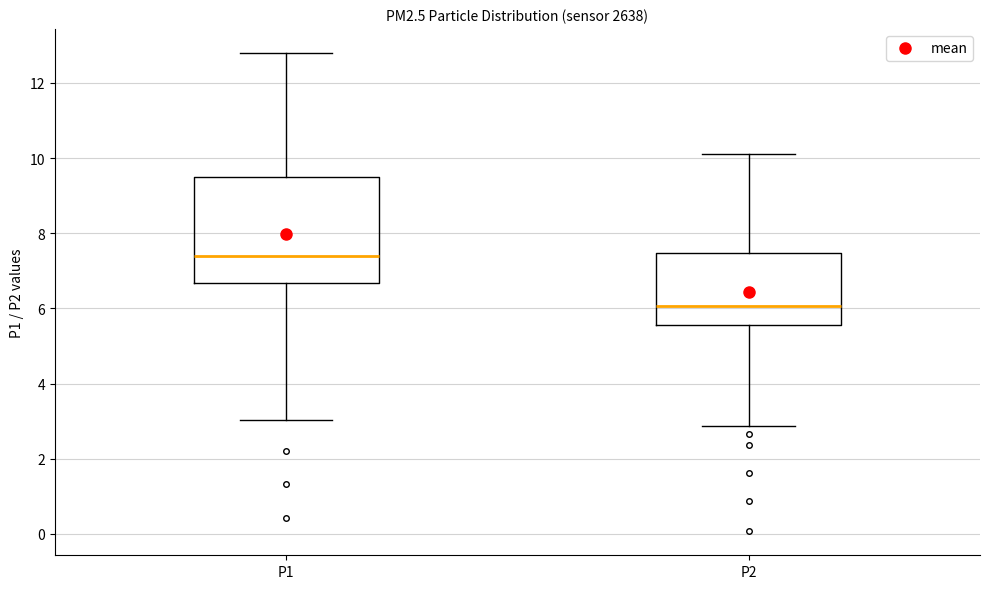

Reading left to right, transcribe this box plot: for each box, give where its median line is, the range the box spans, and where its two whiskers end, as read against the y-axis. The values are not printed on the chart, so give them approximately, as read against the axis.

P1: median 7.4, box 6.6 to 9.4, whiskers 3.0 to 12.8
P2: median 6.0, box 5.6 to 7.4, whiskers 2.8 to 10.2